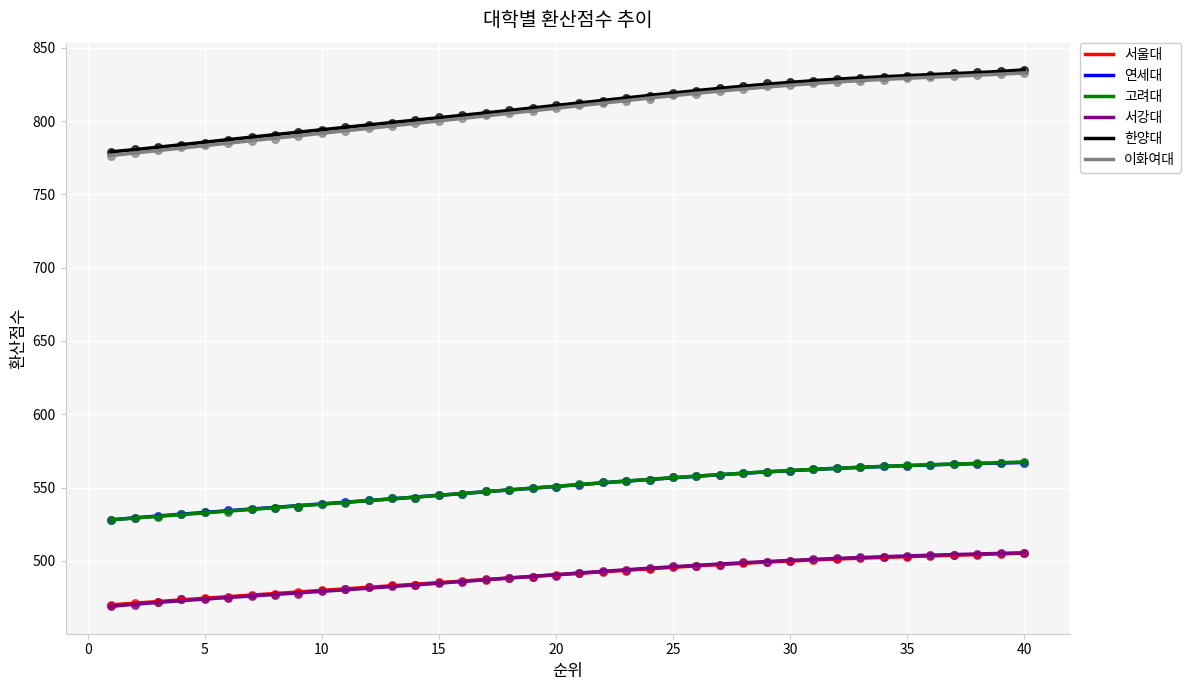

Which series has the largest total across all categories?

한양대